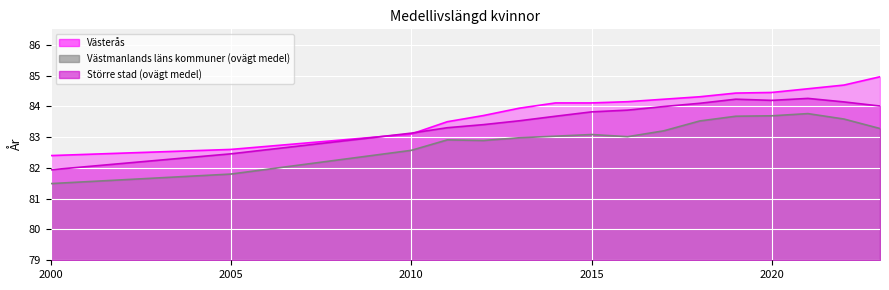

At which label does Västerås first exceed 84?

2014